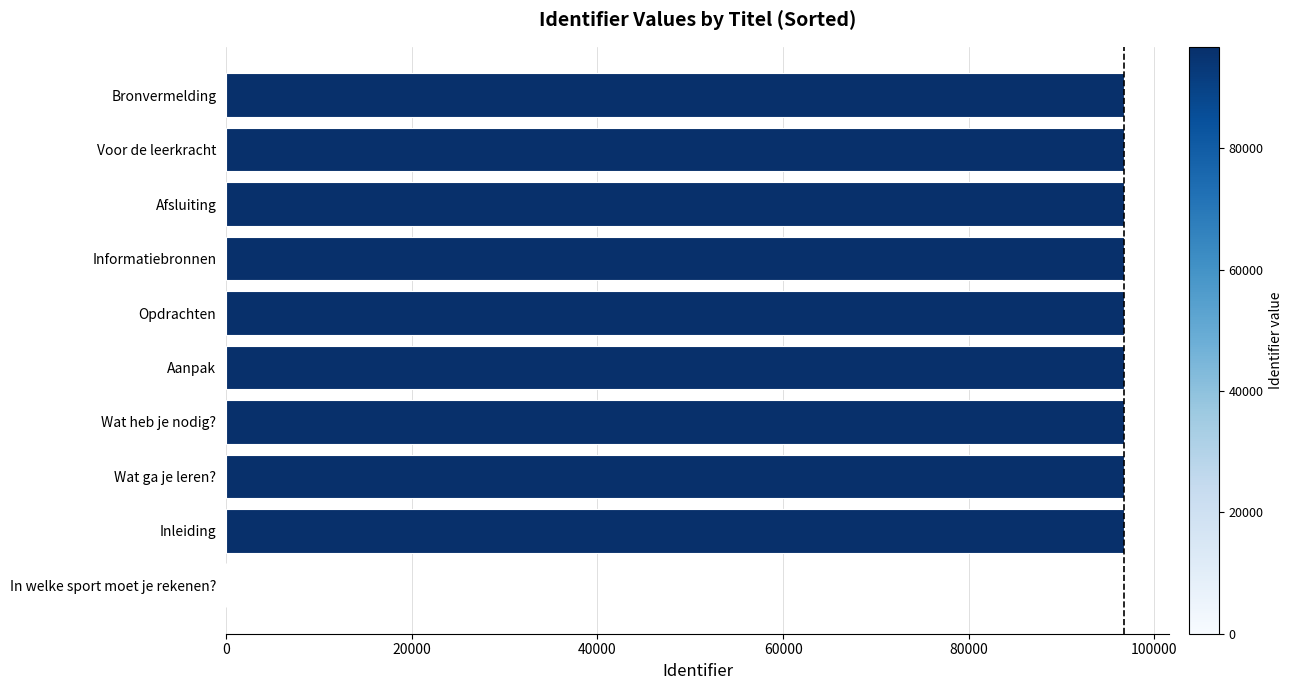

Does the chart contain stacked bars?

No